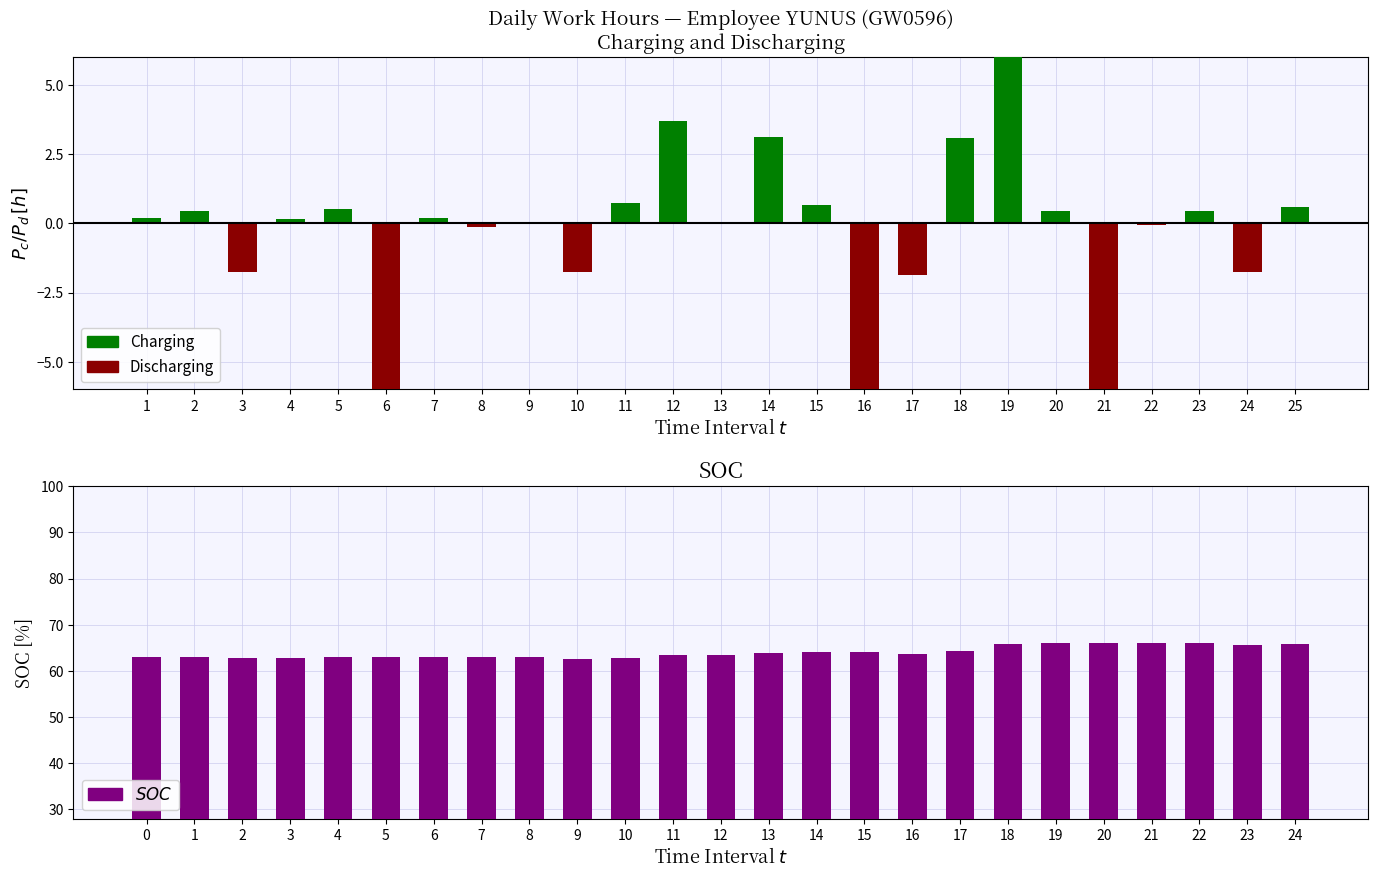

At which category is the sum across all series the highest?

19